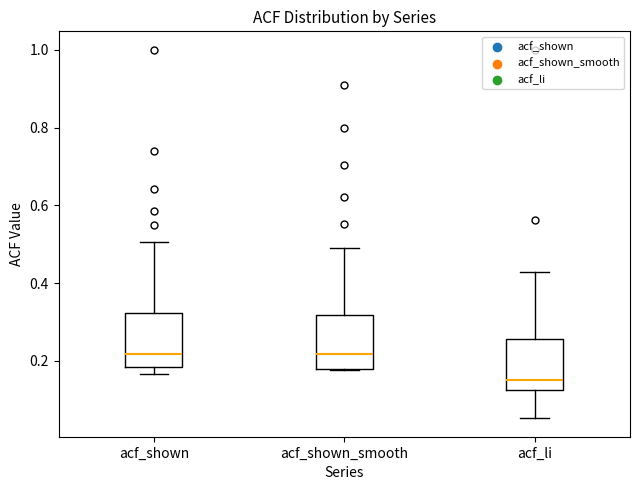

Which box has the lowest median line?

acf_li